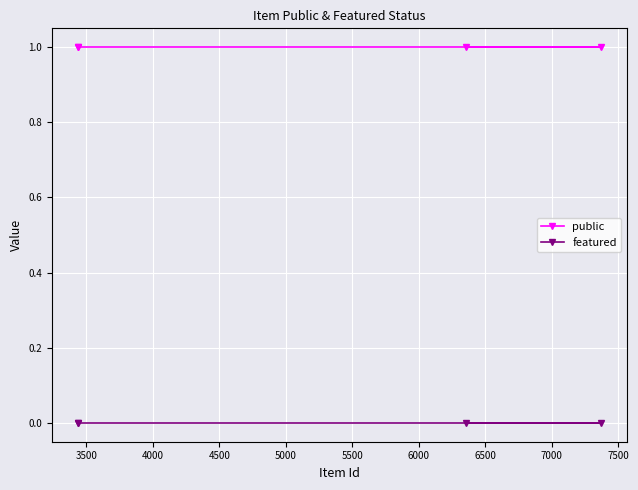

Which series has the largest total across all categories?

public